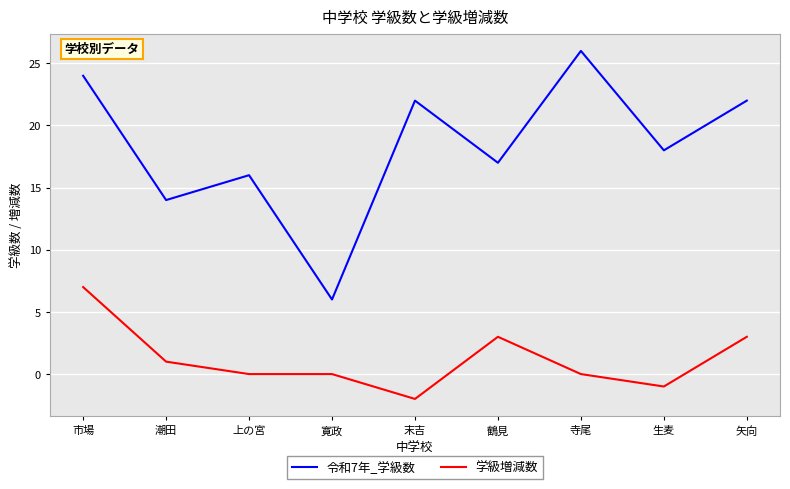

Which category has the highest value in the 学級増減数 series?

市場